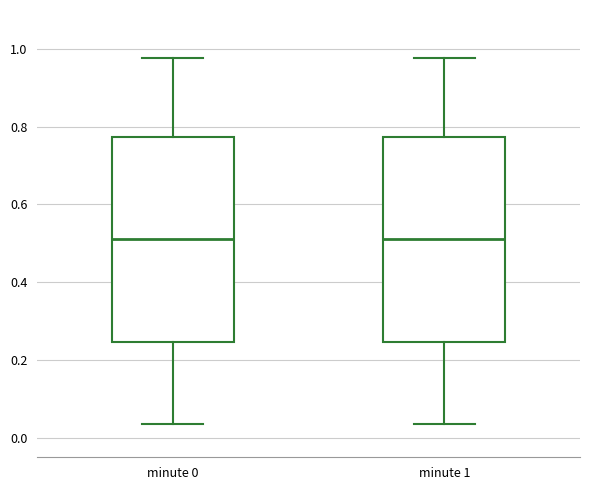

Reading left to right, read every box against the y-axis: the position of its median line, the range the box covers, and the ends of its whiskers. The values are not printed on the chart, so give them approximately, as read against the axis.

minute 0: median 0.52, box 0.24 to 0.78, whiskers 0.04 to 0.98
minute 1: median 0.52, box 0.24 to 0.78, whiskers 0.04 to 0.98